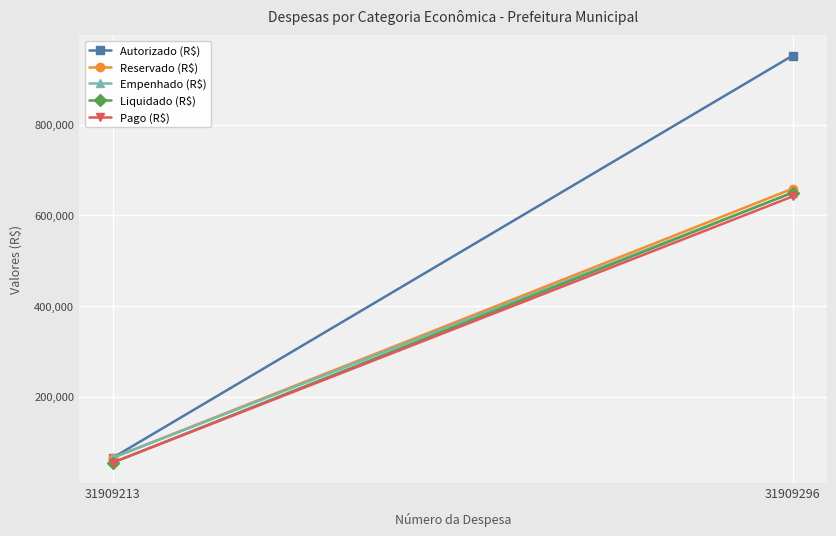

Reading left to right, transcribe all the data shown in this chart.

Autorizado (R$): 65657.3	952074.0
Reservado (R$): 65487.9	658640.7
Empenhado (R$): 65487.9	650076.7
Liquidado (R$): 54881.9	650076.7
Pago (R$): 54881.9	641565.6